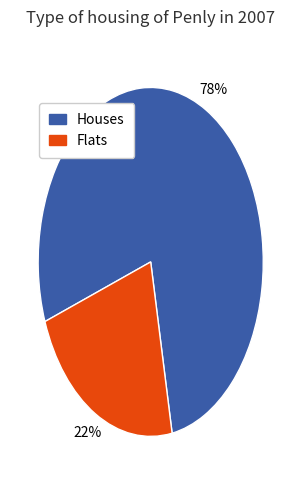

Is there any slice that represents more than half of the pie?

Yes